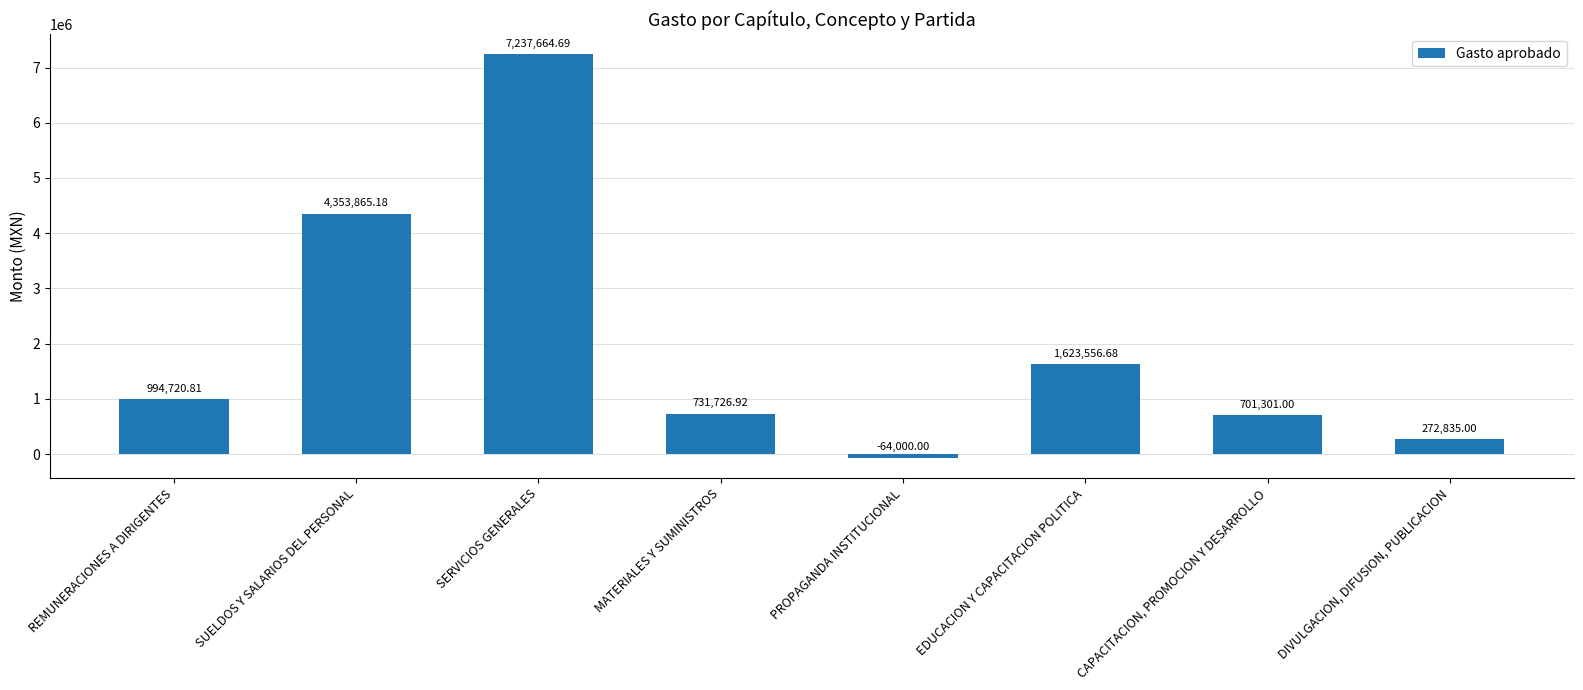

What is the label of the 8th bar from the right?

REMUNERACIONES A DIRIGENTES